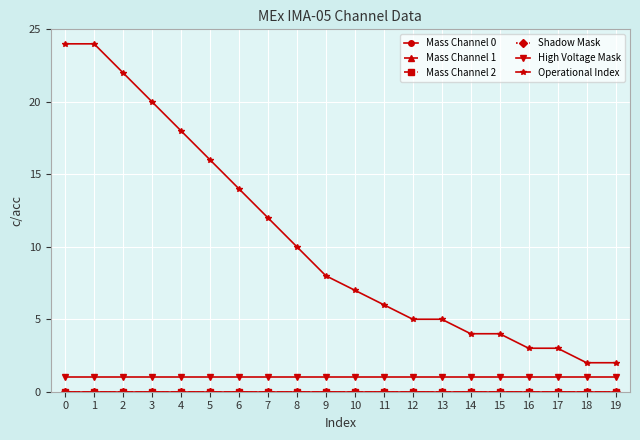

Does the chart have visible grid lines?

Yes